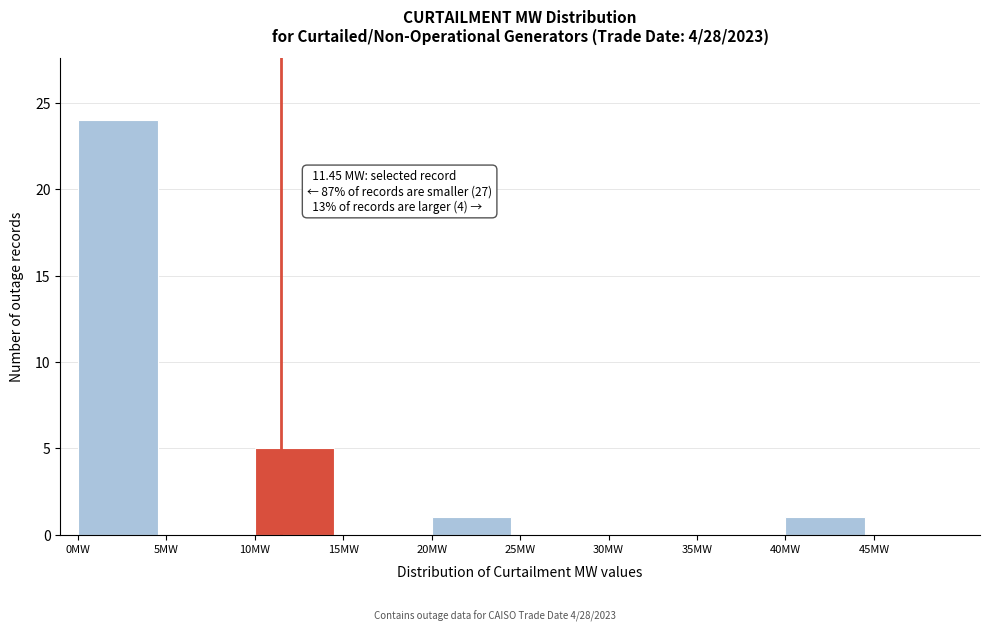

Over which range of the x-axis is the bar tallest?

0 to 5